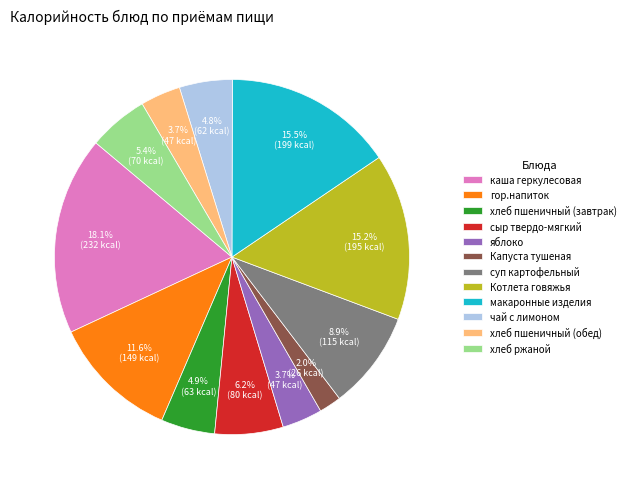

Combined, do Котлета говяжья and хлеб ржаной account for over 50%?

No